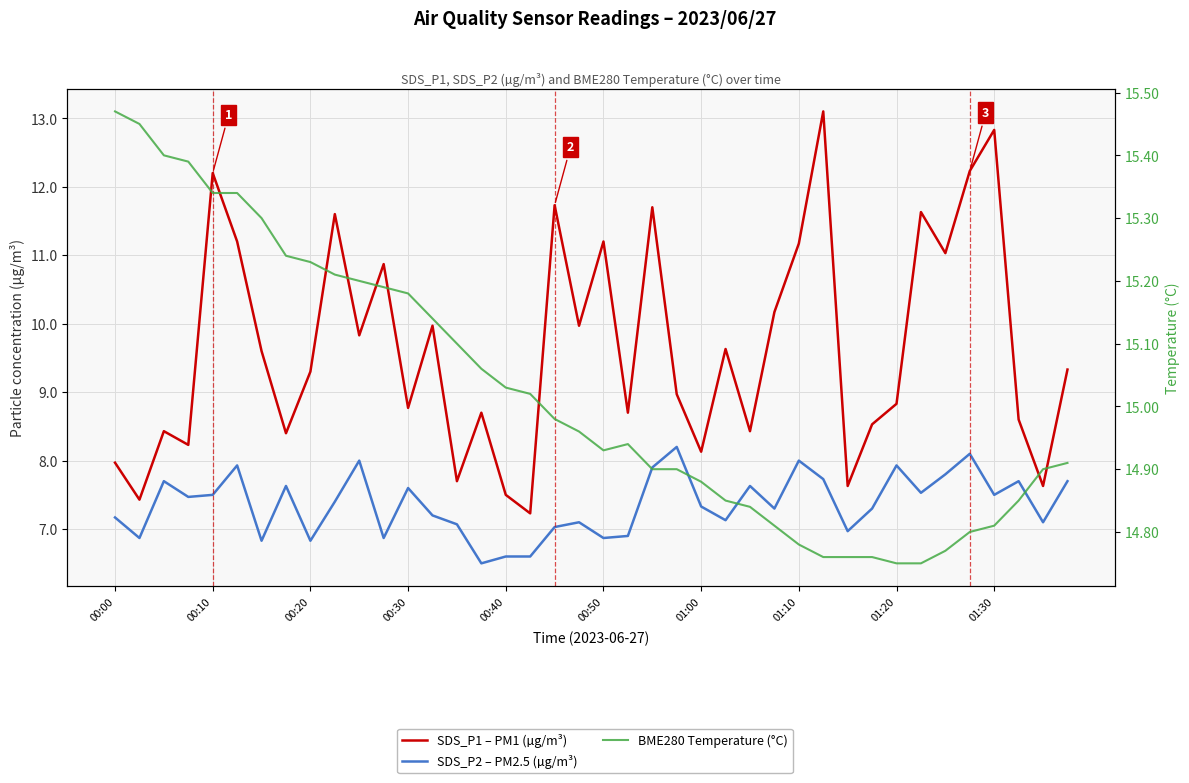

What is the value of the SDS_P1 – PM1 (µg/m³) point at the 19th from the left?

11.7